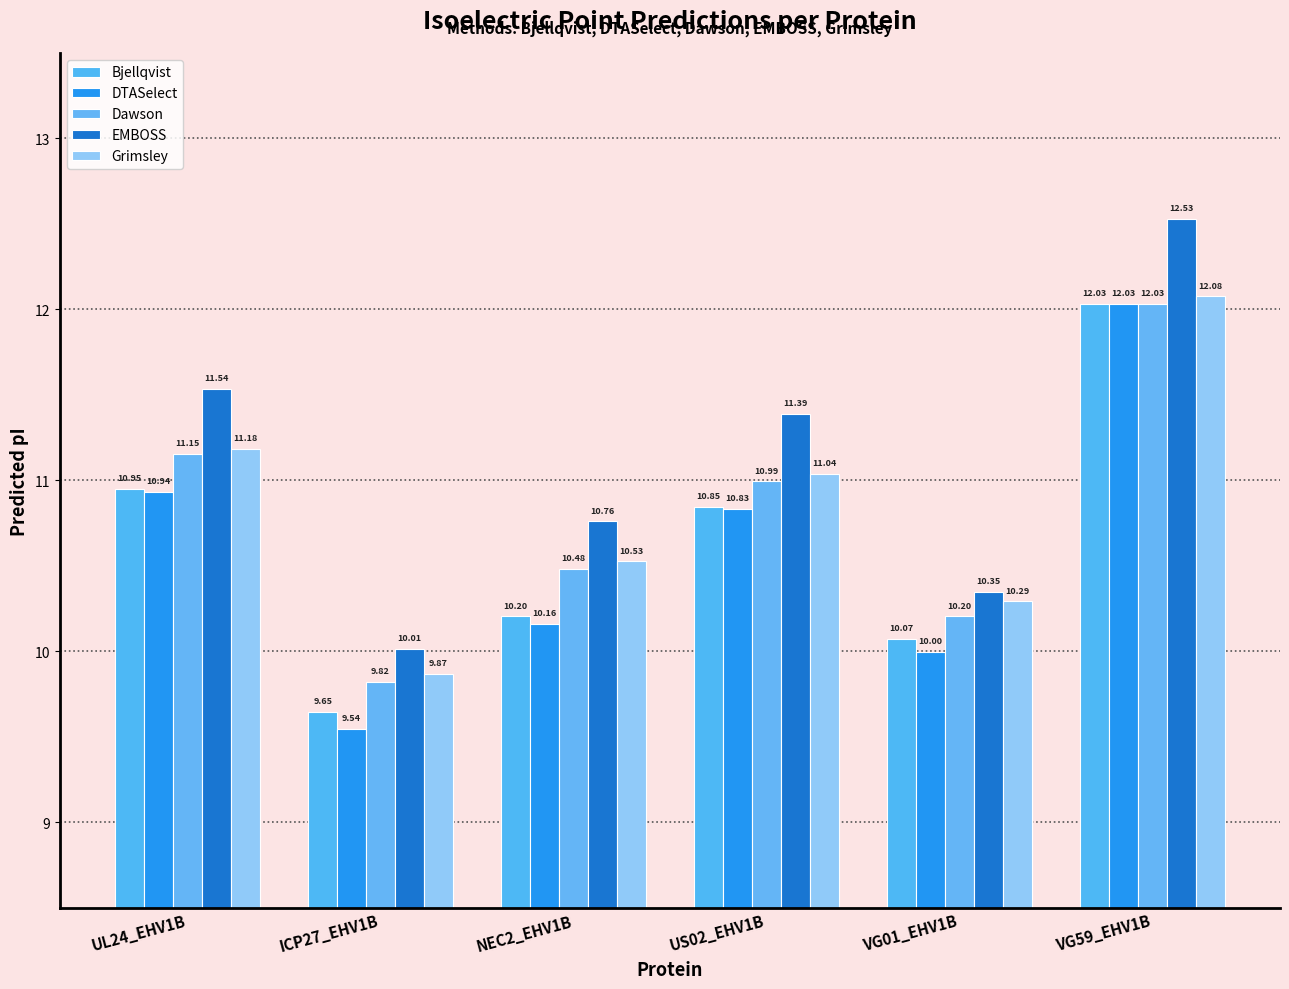

Where is Bjellqvist nearest to the value 10?

VG01_EHV1B